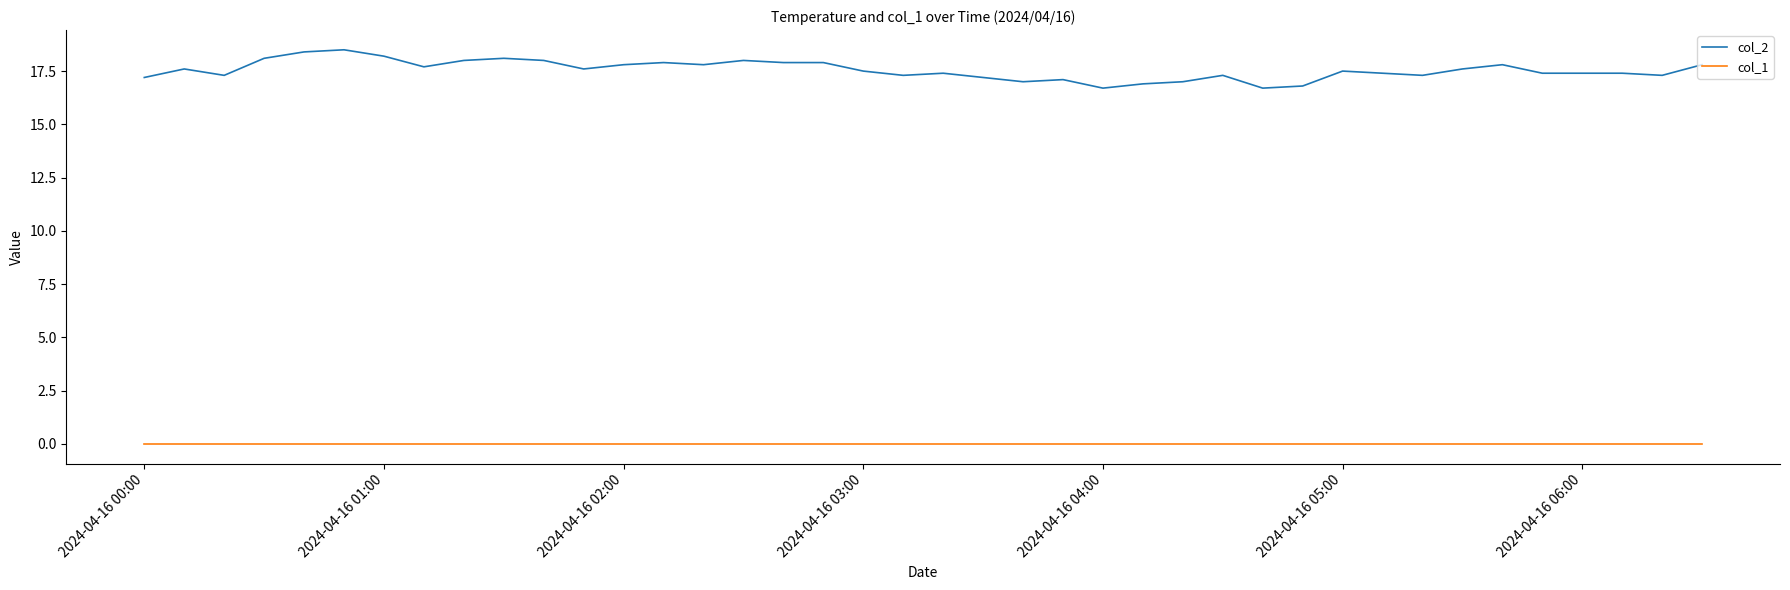

What is the maximum value shown in the chart?

18.5